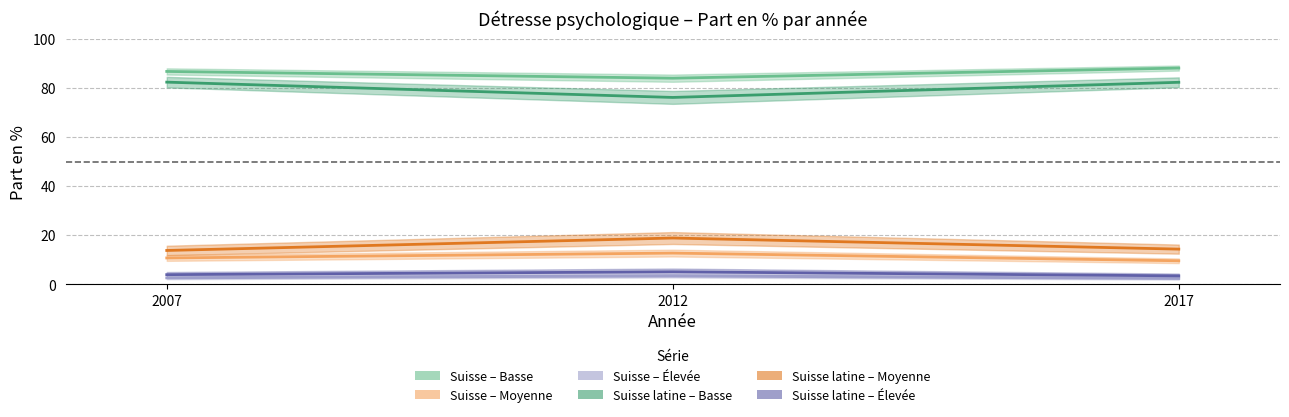

Count the number of categories in the chart.

3